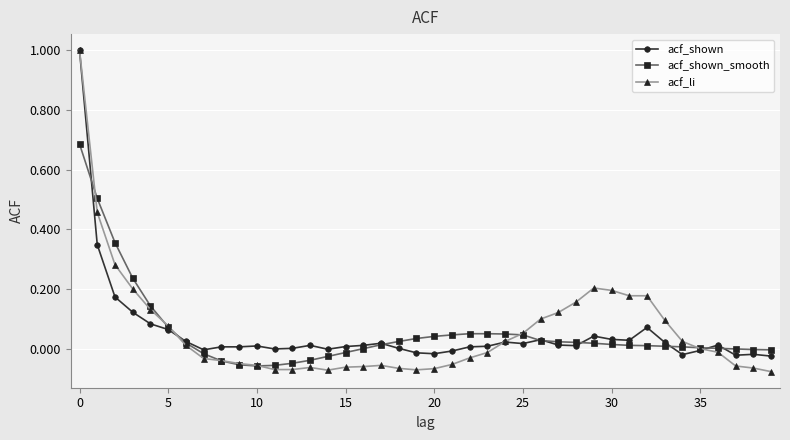

Which series has the widest spread of values?

acf_li